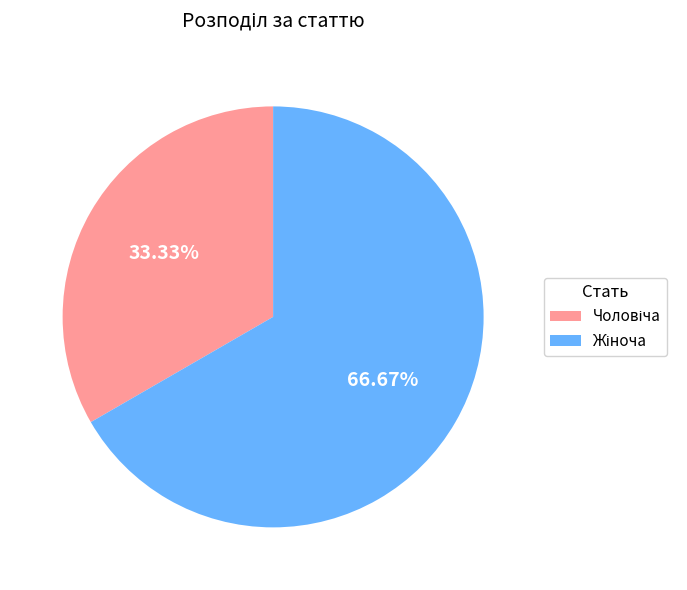

How many segments does this pie chart have?

2